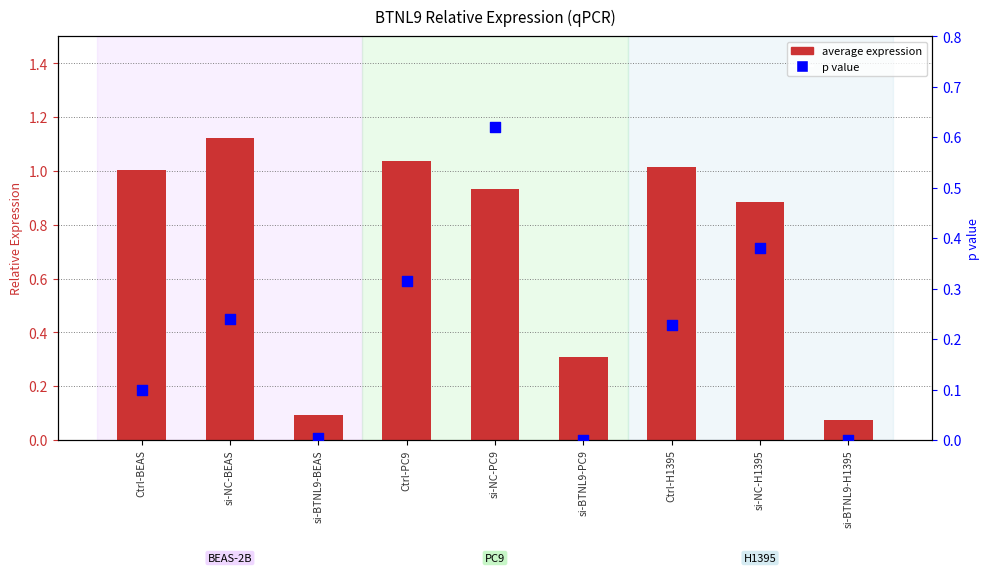

Is the value of average expression at si-BTNL9-BEAS greater than the value of p value at Ctrl-H1395?

No